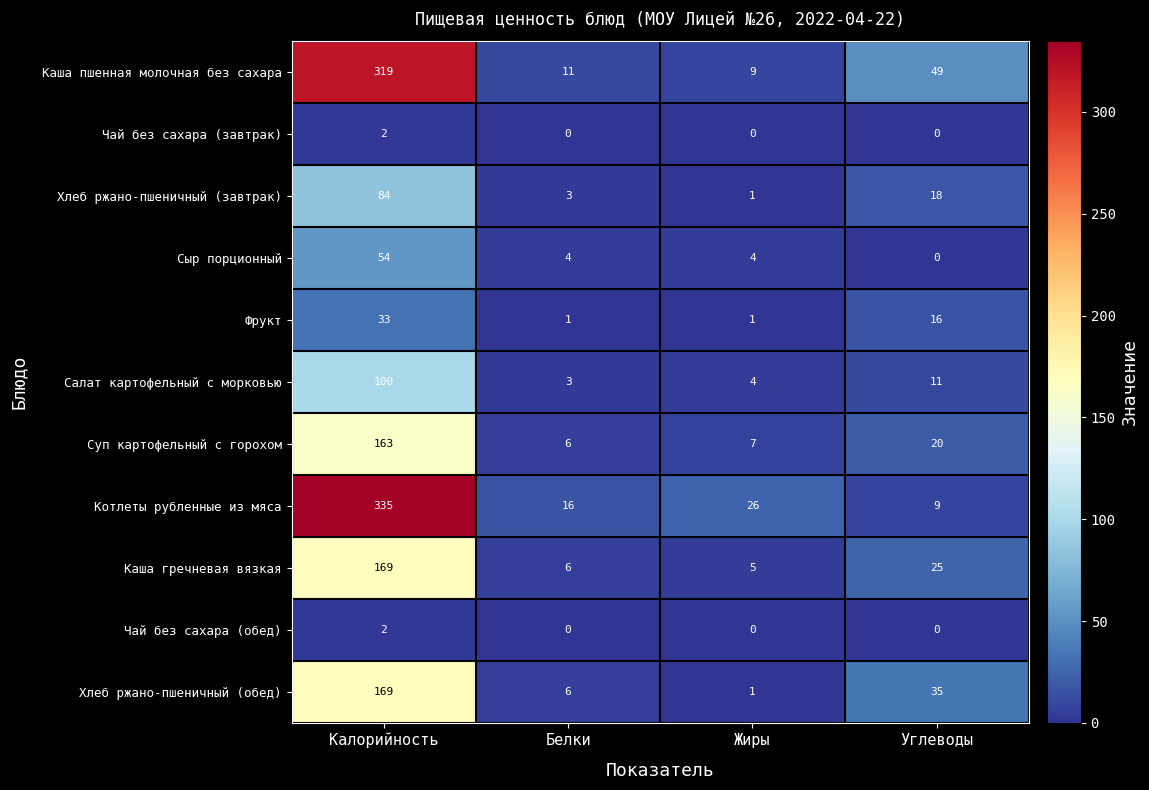

Which series changed the most between Белки and Жиры?

Котлеты рубленные из мяса